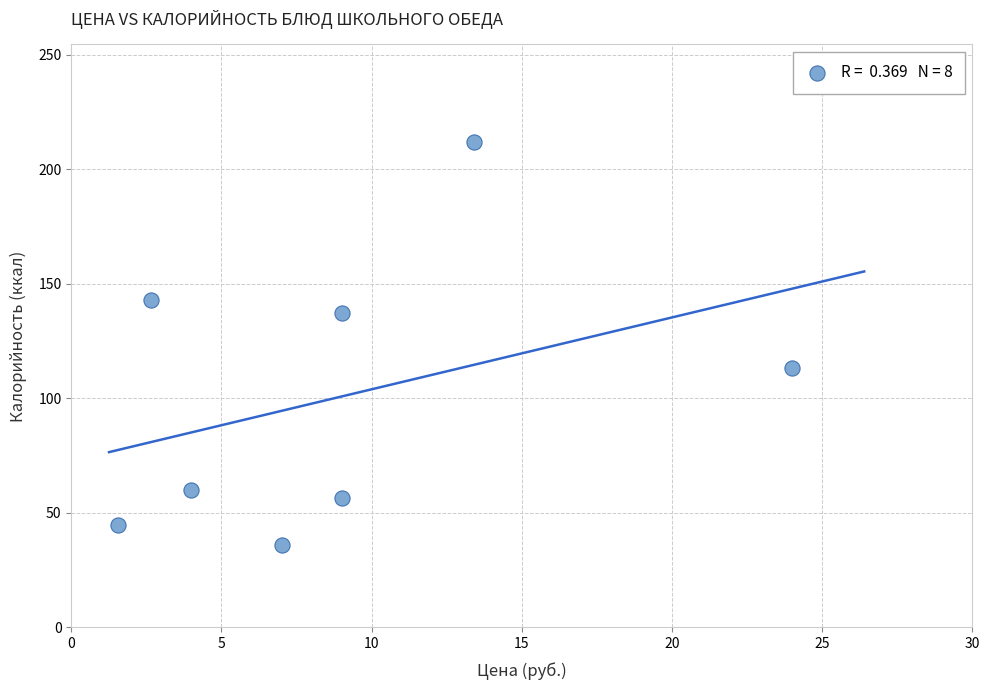

What is the average X value?

8.8